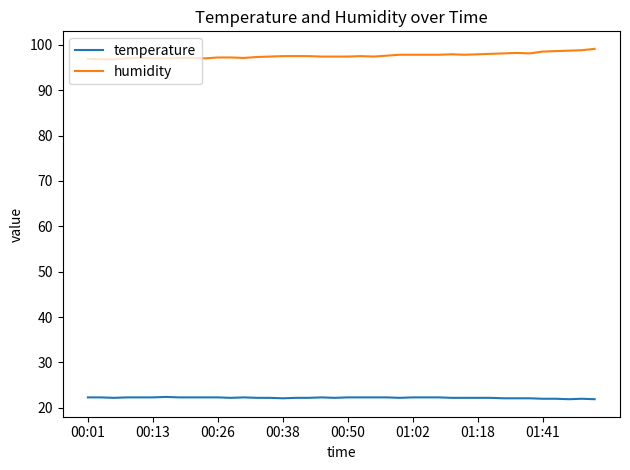

Which series has the largest total across all categories?

humidity